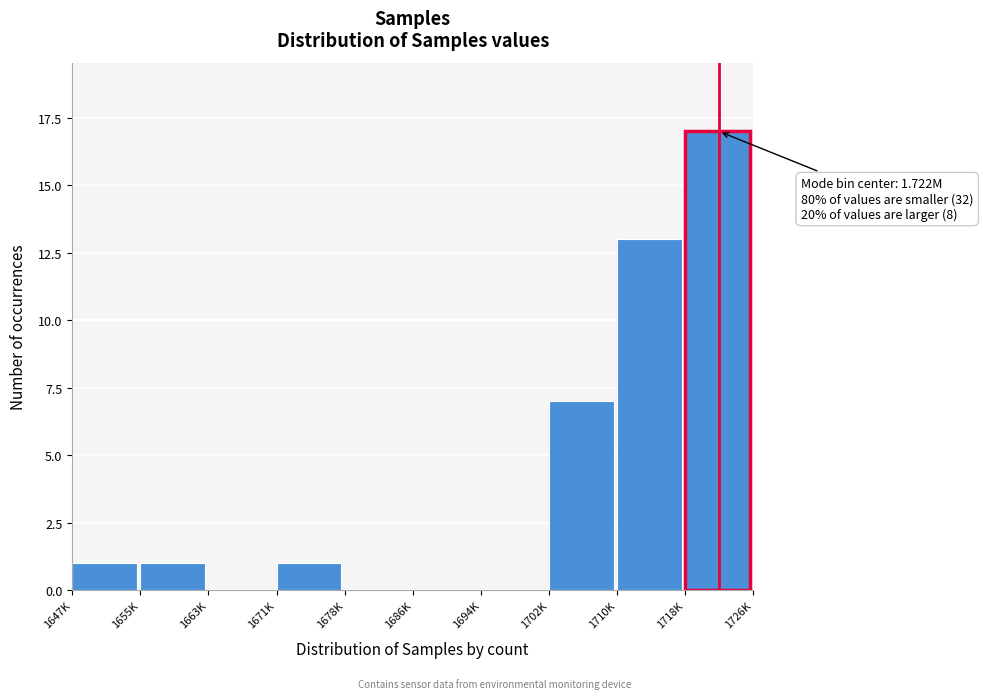

Reading left to right, what are all the values shown in this chart?

1647K=1	1655K=1	1663K=0	1671K=1	1678K=0	1686K=0	1694K=0	1702K=7	1710K=13	1718K=17